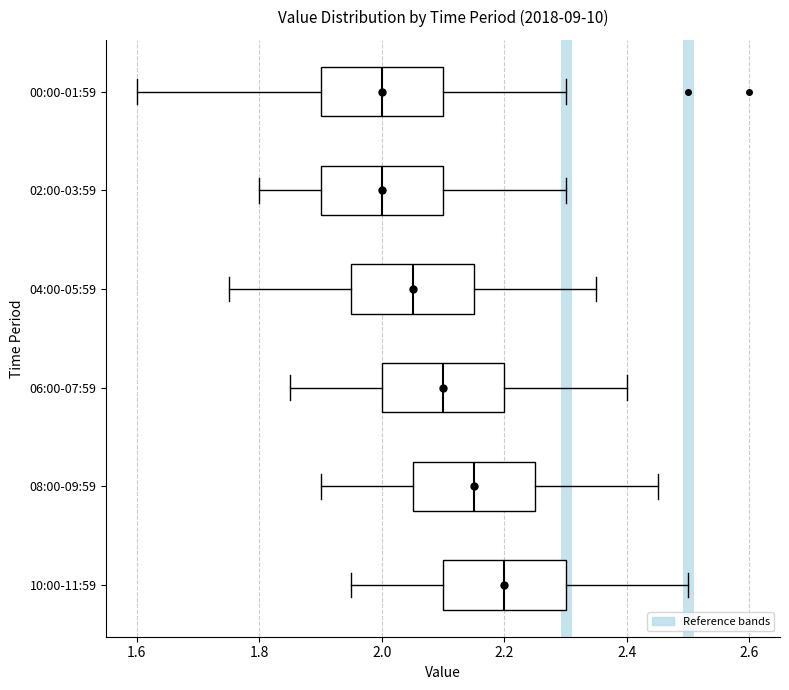

Reading bottom to top, read every box against the x-axis: the position of its median line, the range the box covers, and the ends of its whiskers. The values are not printed on the chart, so give them approximately, as read against the axis.

10:00-11:59: median 2.20, box 2.10 to 2.30, whiskers 1.96 to 2.50
08:00-09:59: median 2.16, box 2.06 to 2.26, whiskers 1.90 to 2.46
06:00-07:59: median 2.10, box 2.00 to 2.20, whiskers 1.86 to 2.40
04:00-05:59: median 2.06, box 1.96 to 2.16, whiskers 1.76 to 2.36
02:00-03:59: median 2.00, box 1.90 to 2.10, whiskers 1.80 to 2.30
00:00-01:59: median 2.00, box 1.90 to 2.10, whiskers 1.60 to 2.30